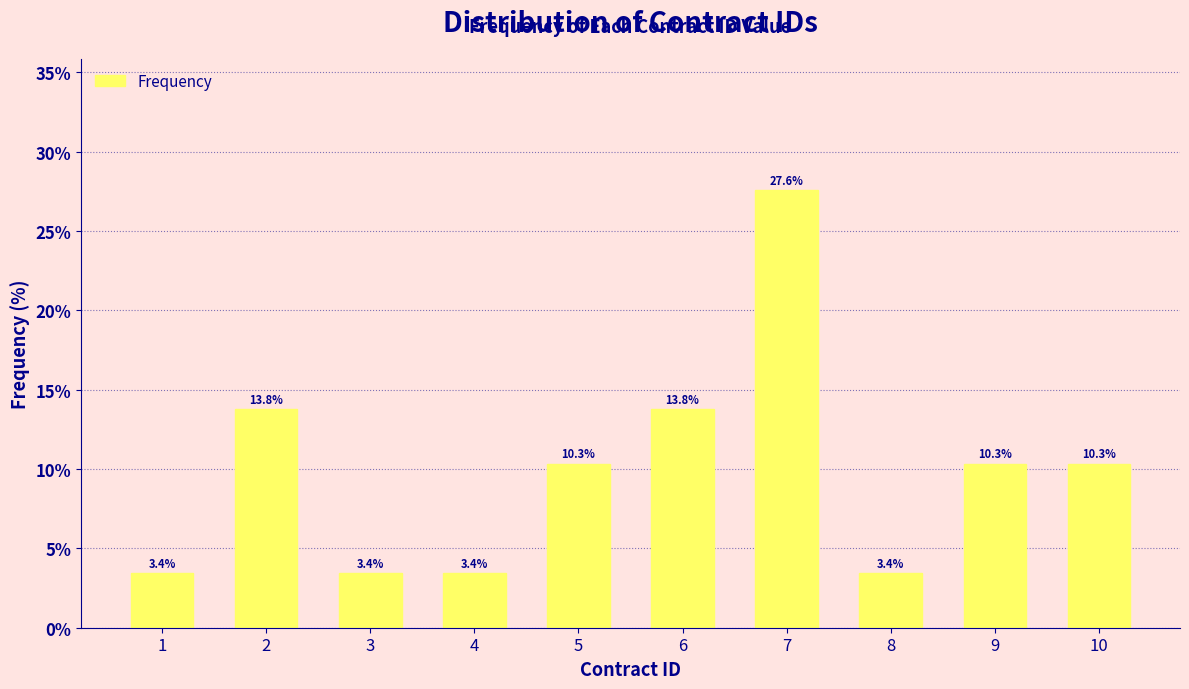

Reading right to left, extract all data points from this chart.

10=10.3	9=10.3	8=3.4	7=27.6	6=13.8	5=10.3	4=3.4	3=3.4	2=13.8	1=3.4